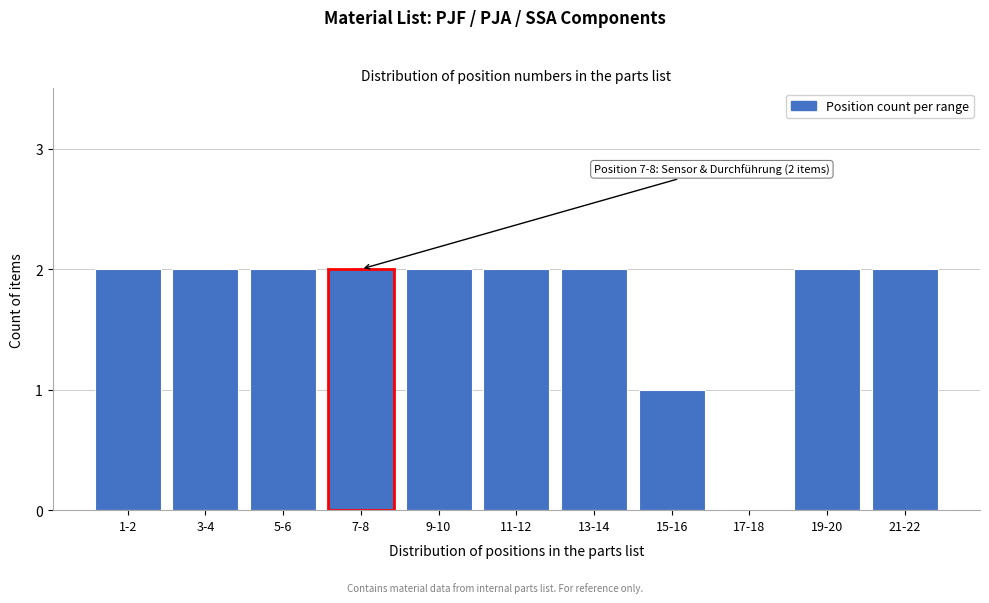

Reading right to left, list all the values displayed in this chart.

21-22=2	19-20=2	17-18=0	15-16=1	13-14=2	11-12=2	9-10=2	7-8=2	5-6=2	3-4=2	1-2=2